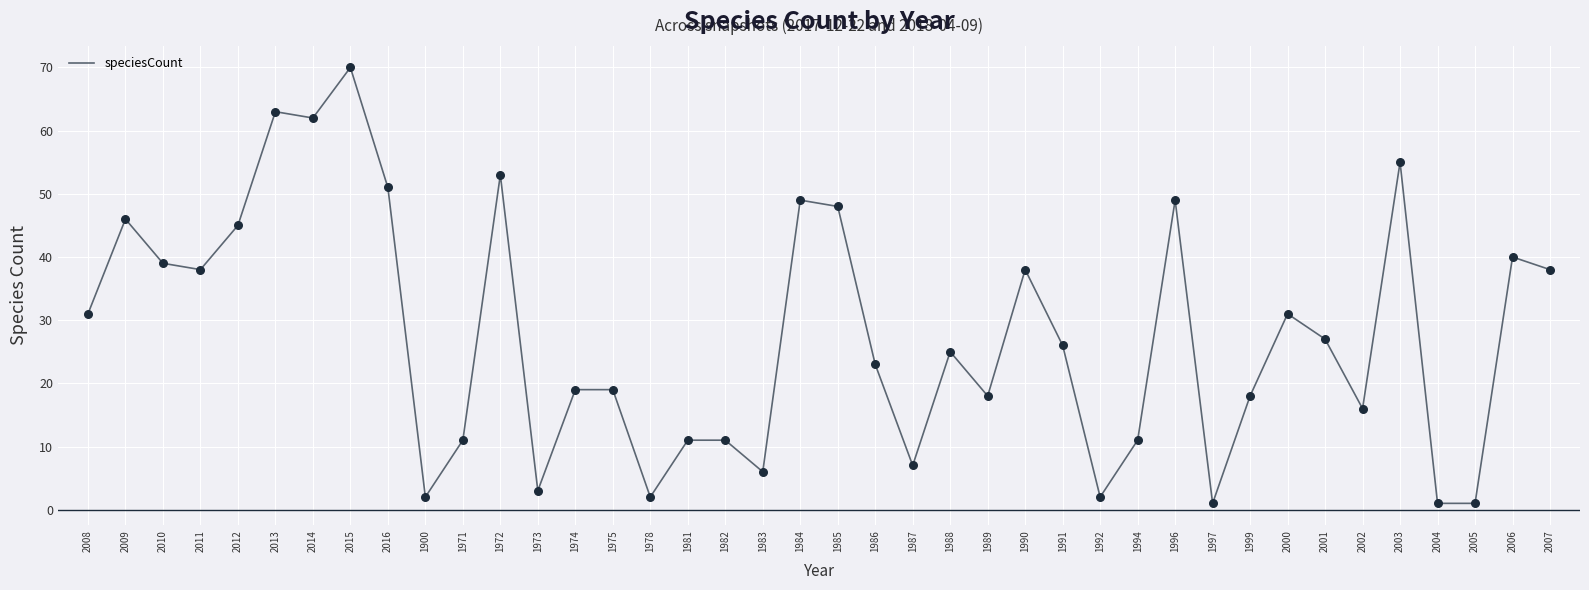

What is the change in value from 2009 to 1974?

-27